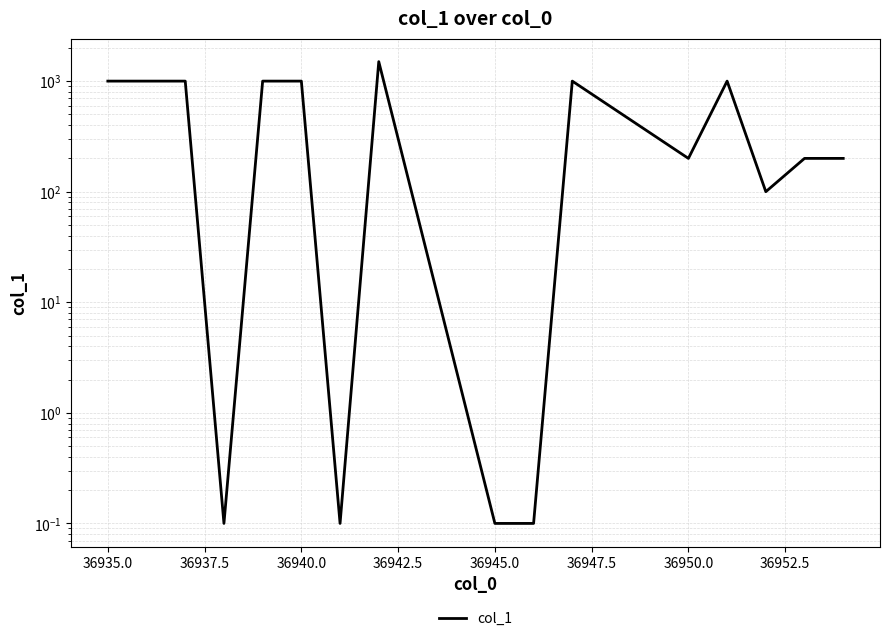

Is this an area chart (filled region under the line)?

No